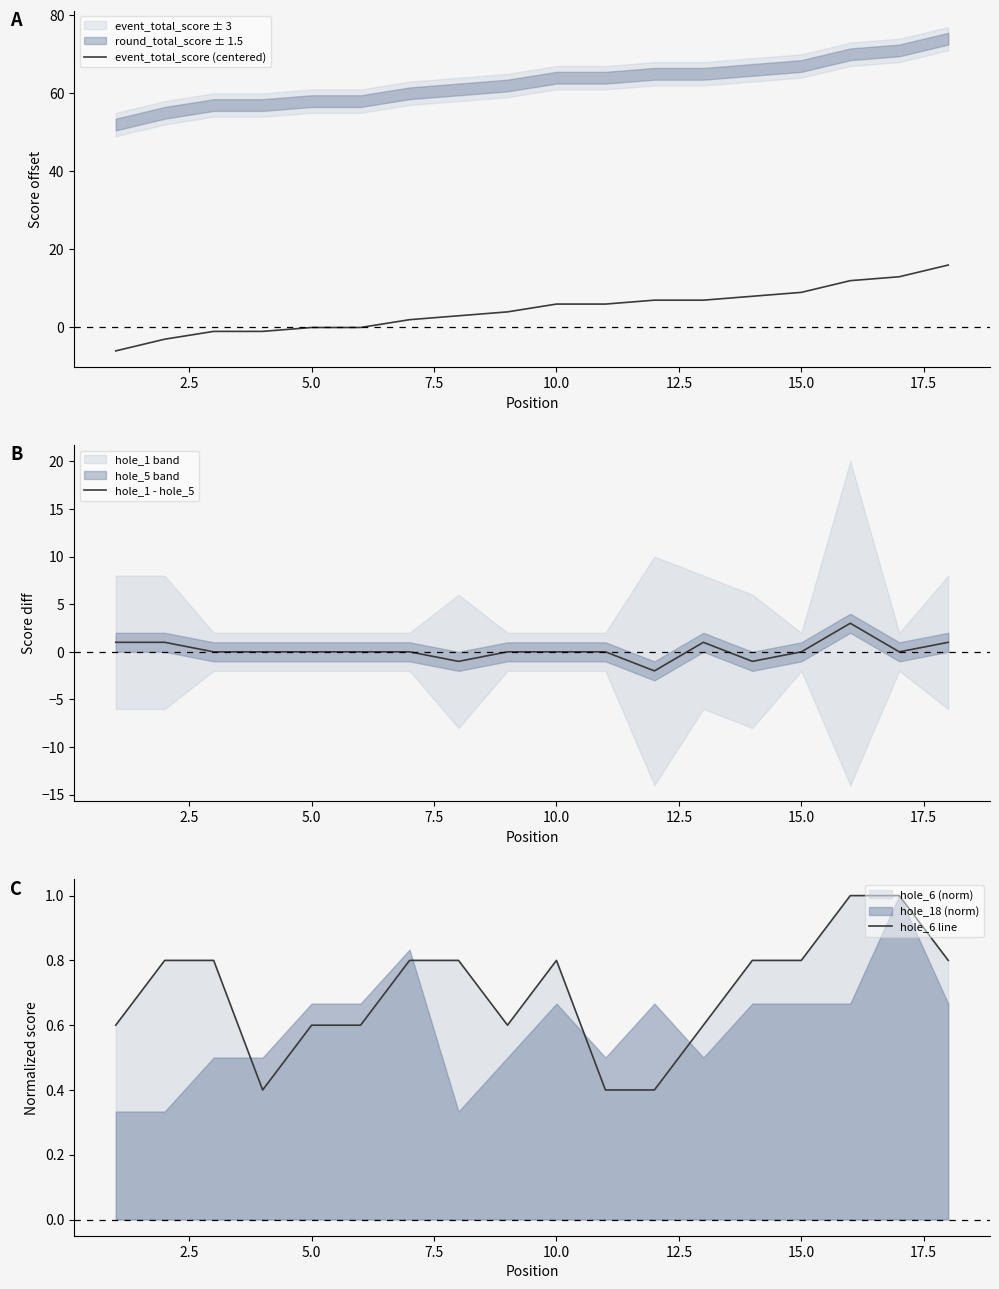

Count the number of data series in this chart.

3